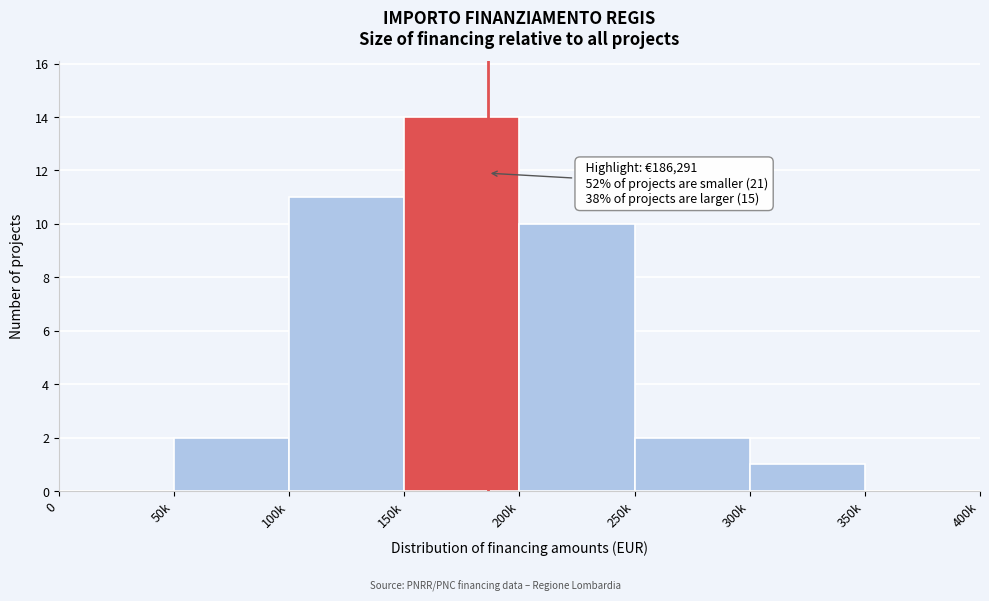

Reading left to right, what are all the values shown in this chart?

0=0	50k=2	100k=11	150k=14	200k=10	250k=2	300k=1	350k=0